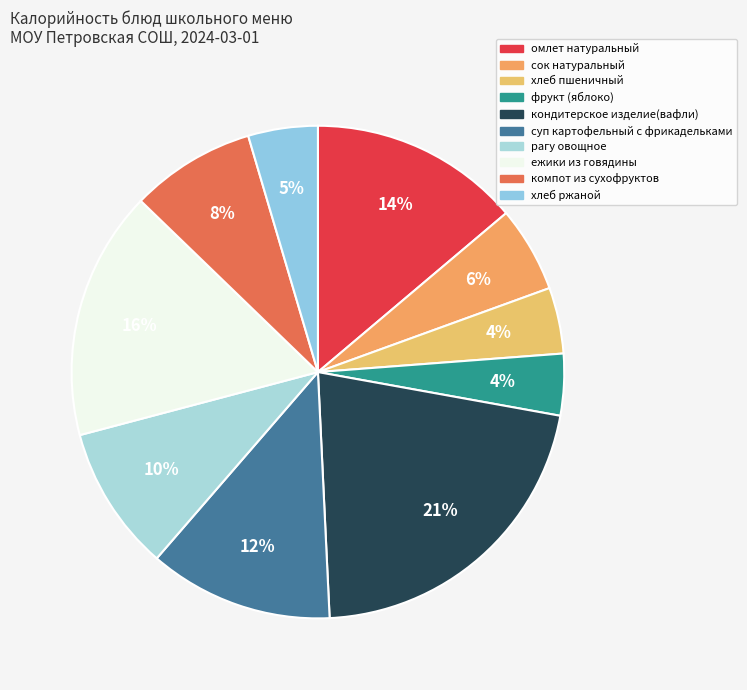

Rank the categories by value from lowest to highest.

фрукт (яблоко), хлеб пшеничный, хлеб ржаной, сок натуральный, компот из сухофруктов, рагу овощное, суп картофельный с фрикадельками, омлет натуральный, ежики из говядины, кондитерское изделие(вафли)